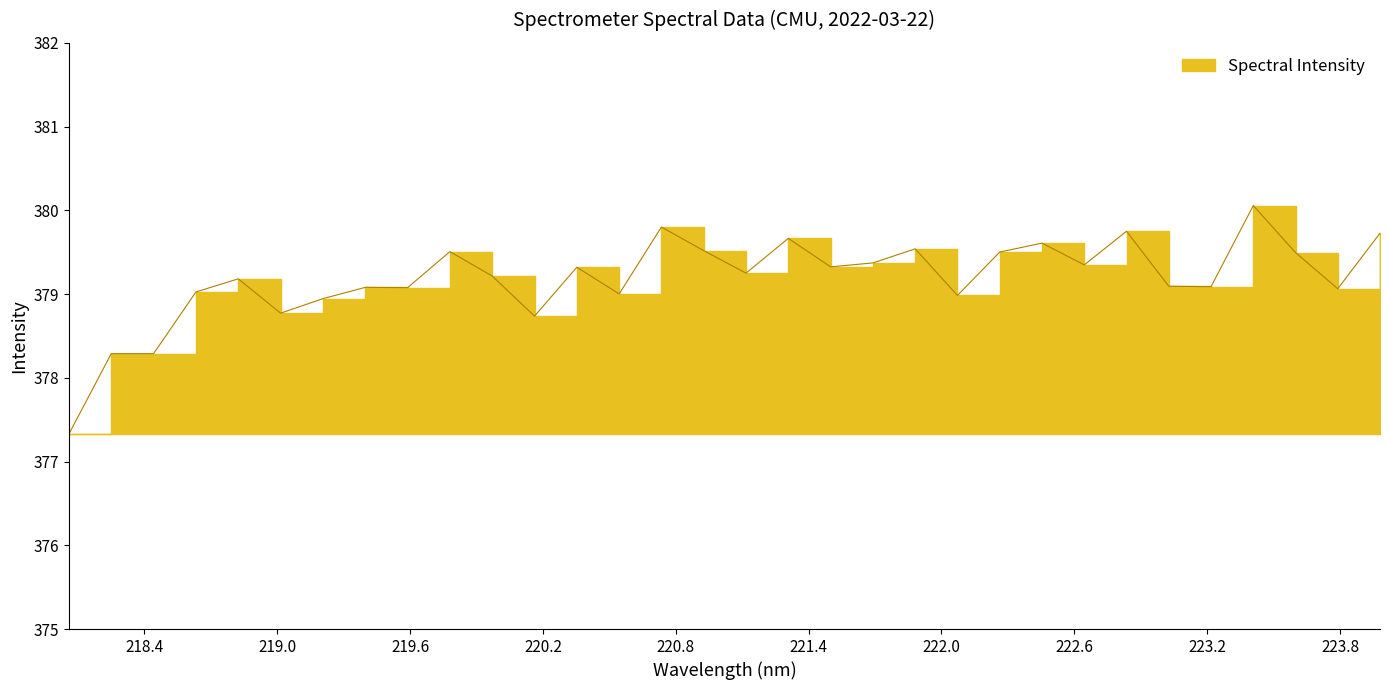

Does the chart display data point markers on the line(s)?

No